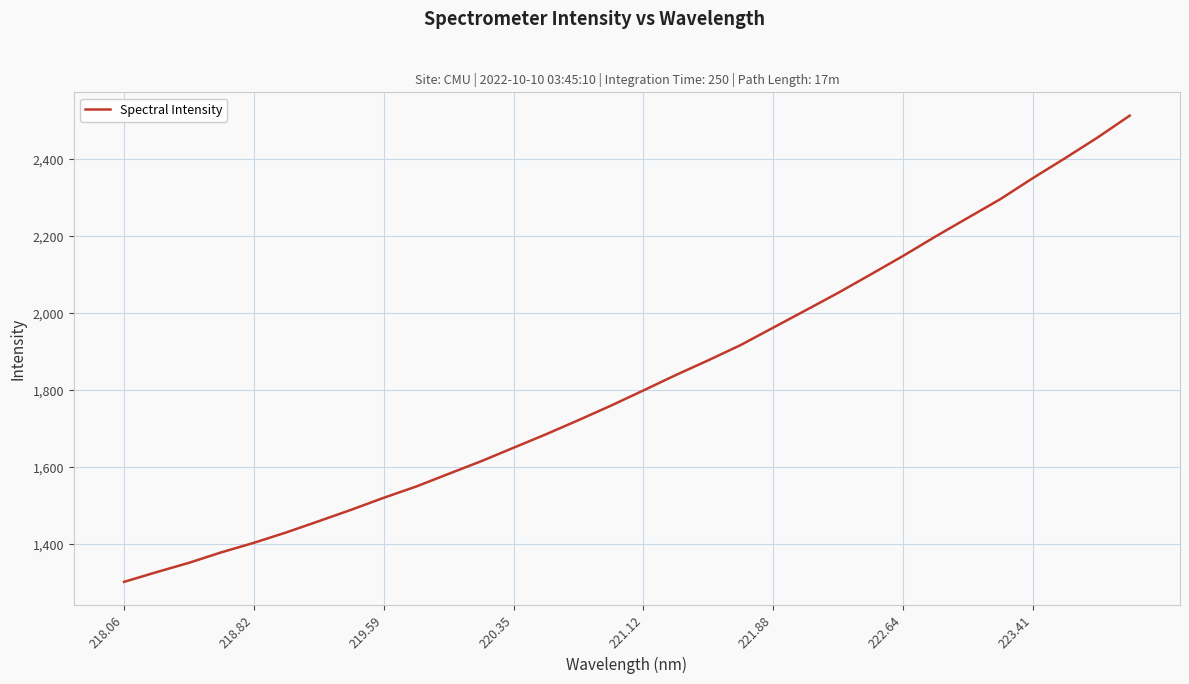

What is the minimum value shown in the chart?

1303.0